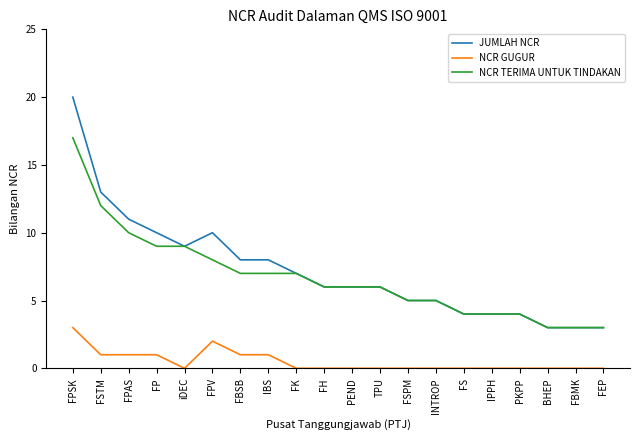

True or false: NCR TERIMA UNTUK TINDAKAN and NCR GUGUR intersect in this chart.

False